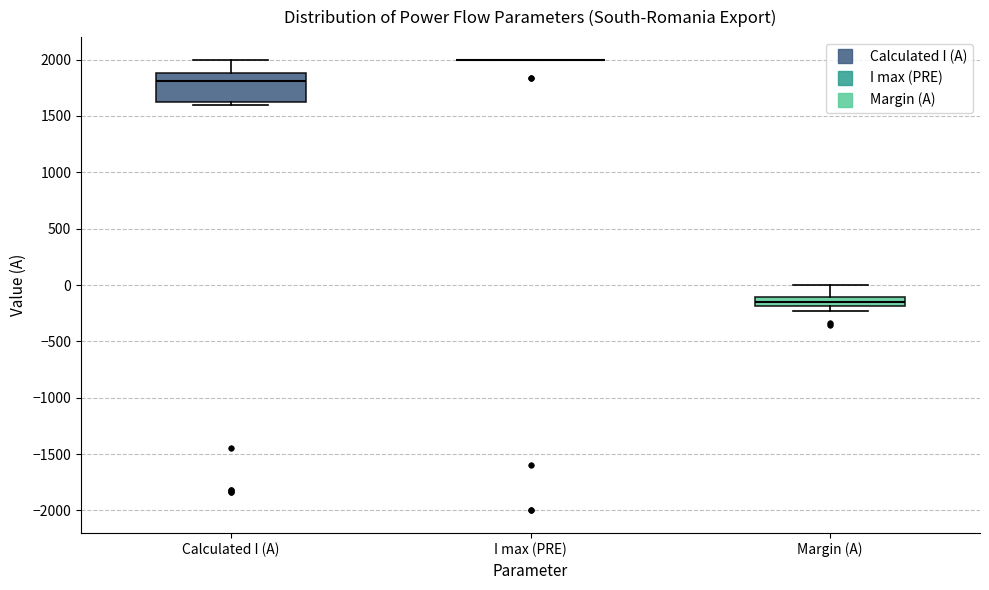

Where does the upper whisker of the box for Calculated I (A) end on the y-axis? The values are not printed on the chart, so give them approximately, as read against the axis.

2000